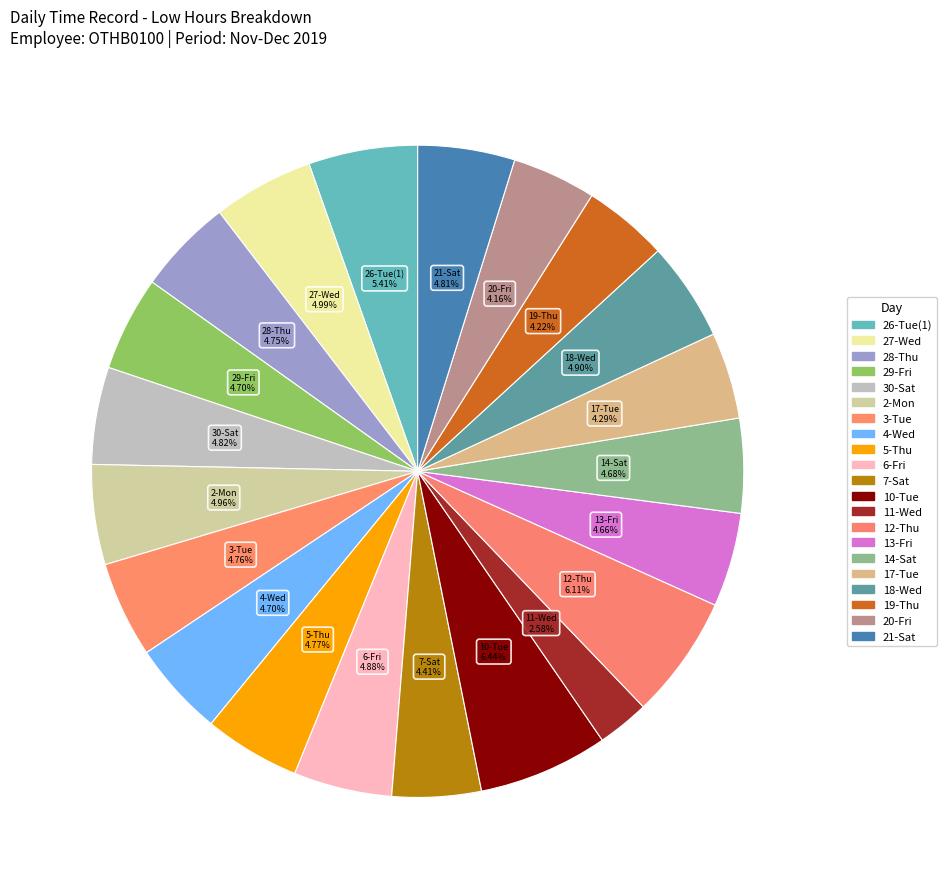

Which category has the biggest portion of the pie?

10-Tue